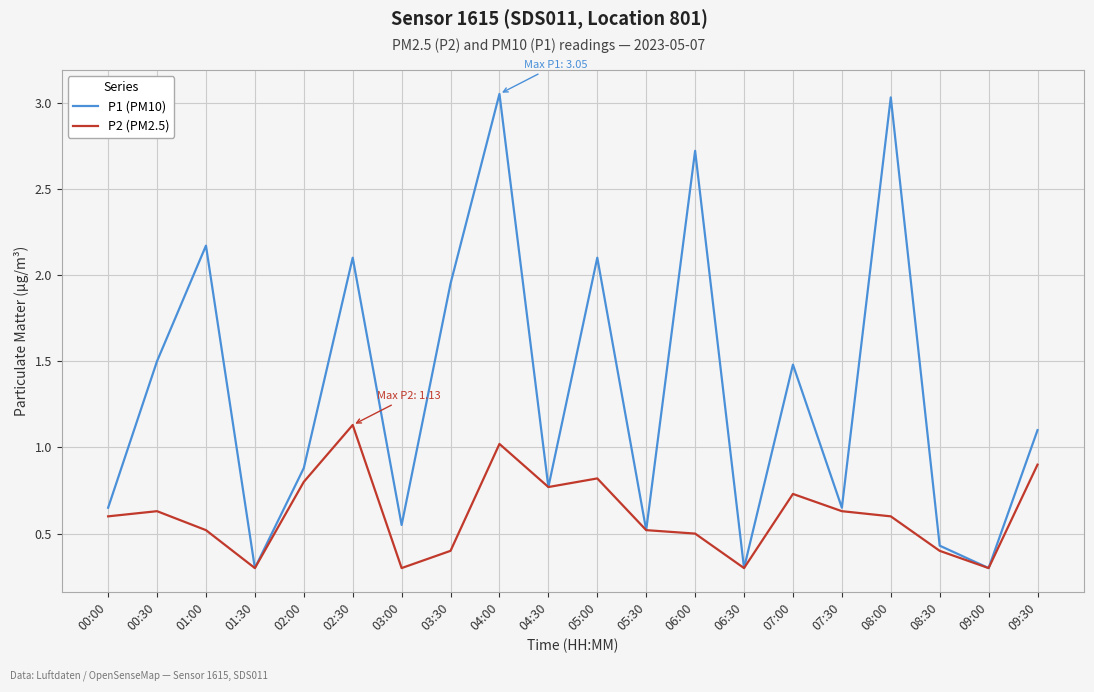

In P1 (PM10), how many points are lower than both neighbors (excluding endpoints)?

7